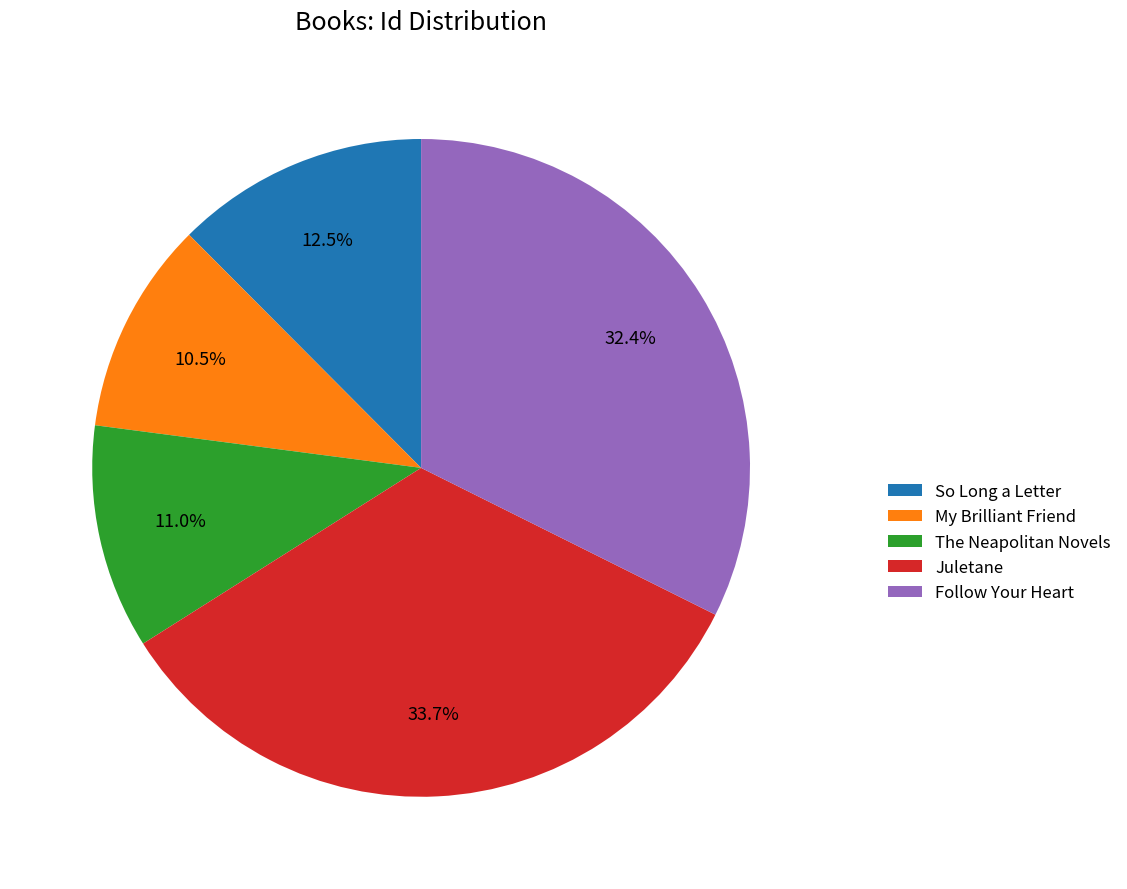

Which slice is the largest?

Juletane